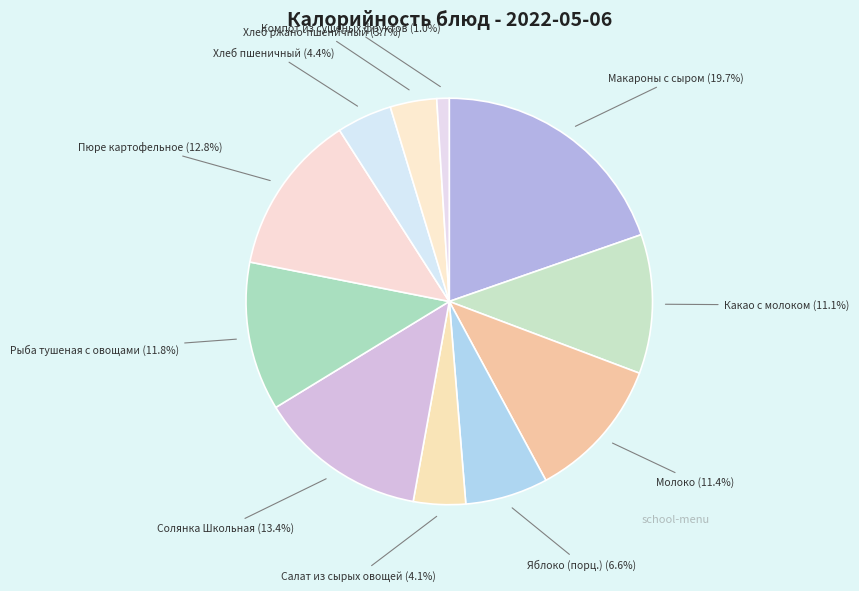

Count the number of slices in the pie.

11